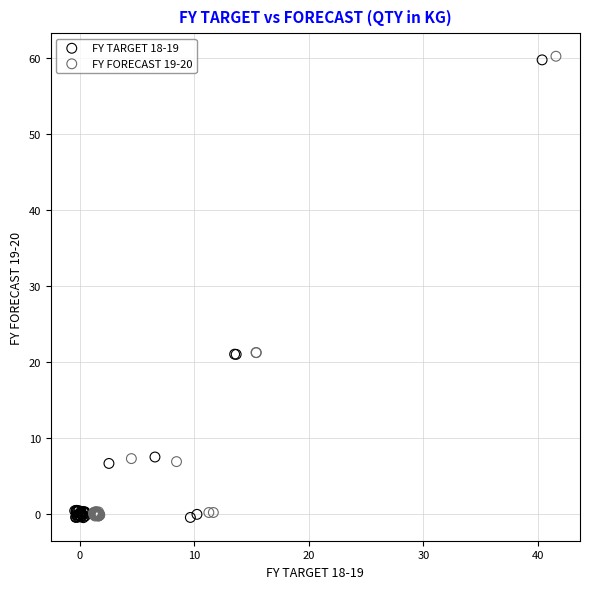

Which series has the widest spread of Y values?

FY FORECAST 19-20